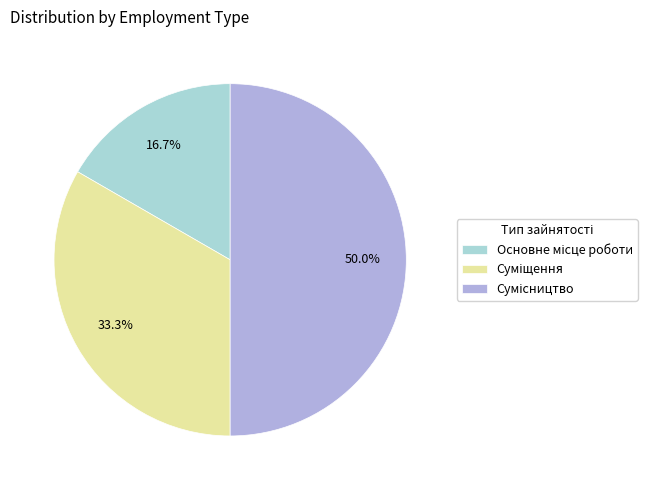

Count the number of slices in the pie.

3